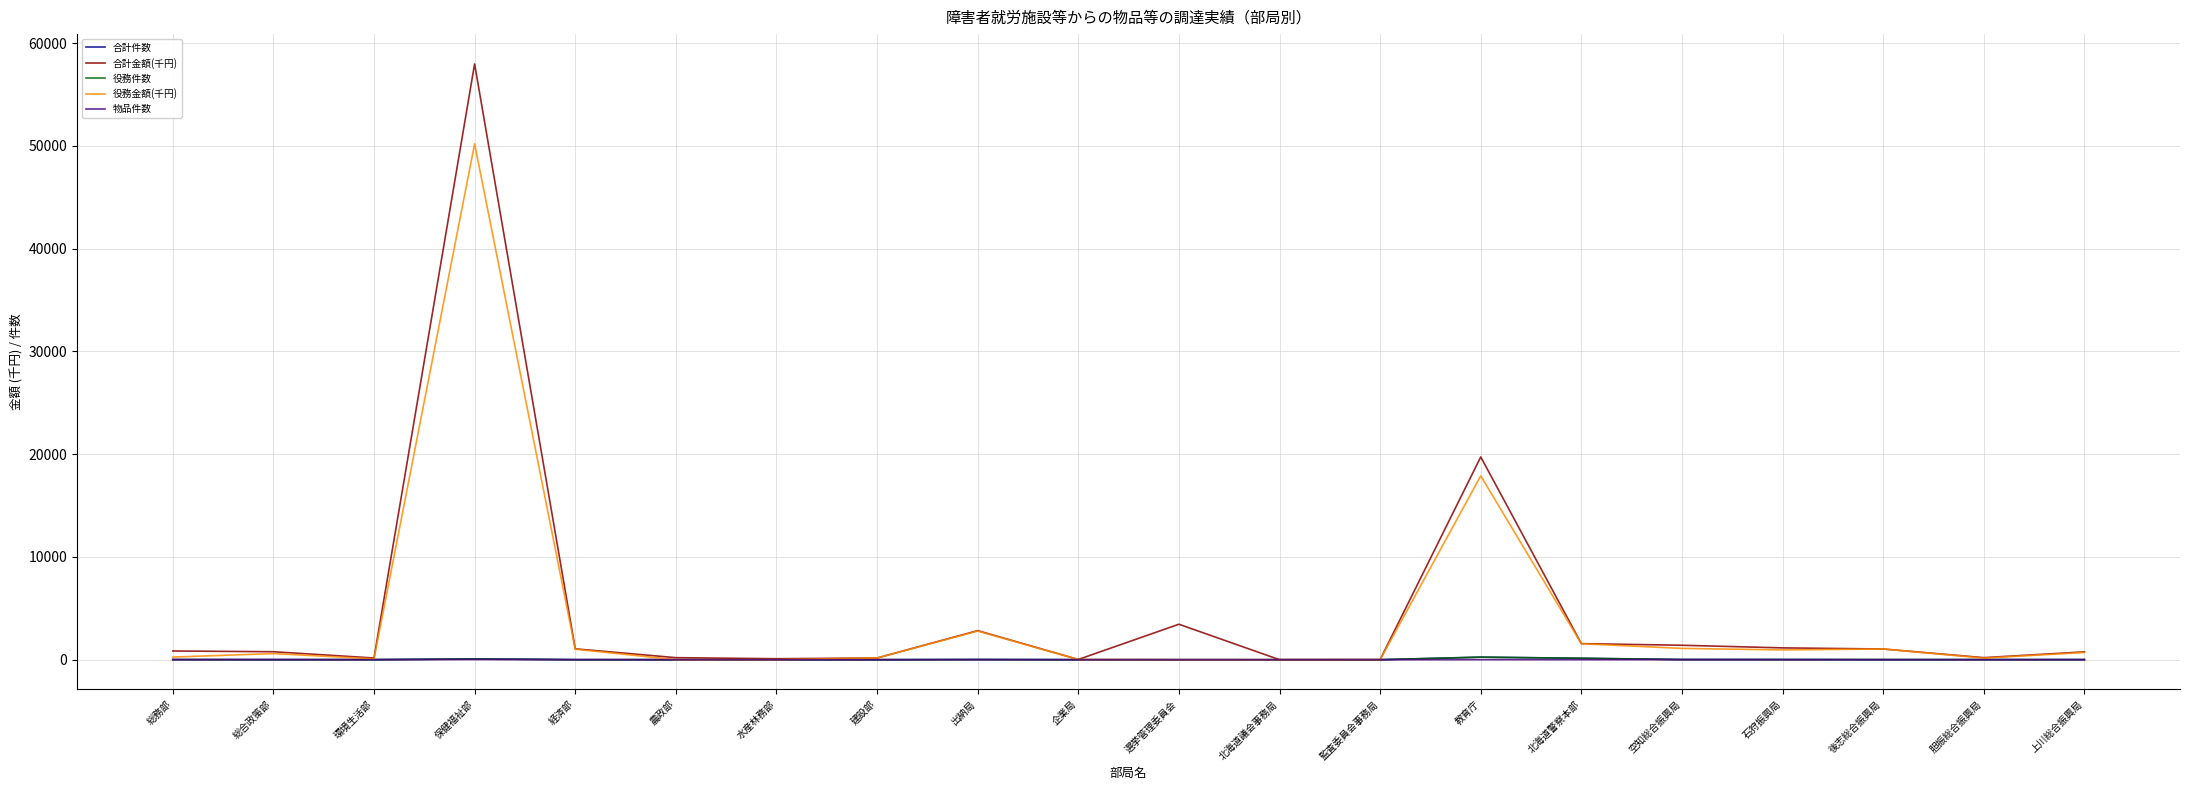

The 役務金額(千円) series shows -27536.8 at 選挙管理委員会. True or false?

False